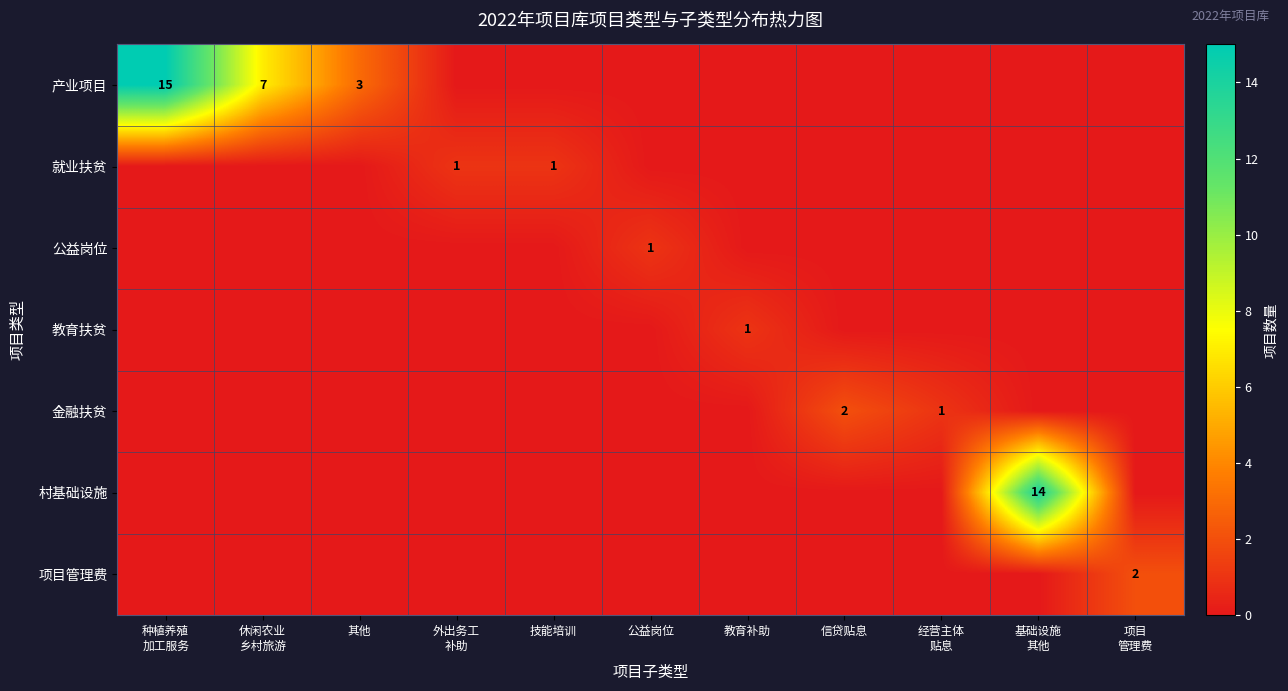

How many 教育扶贫 values are between 0 and 1?

11